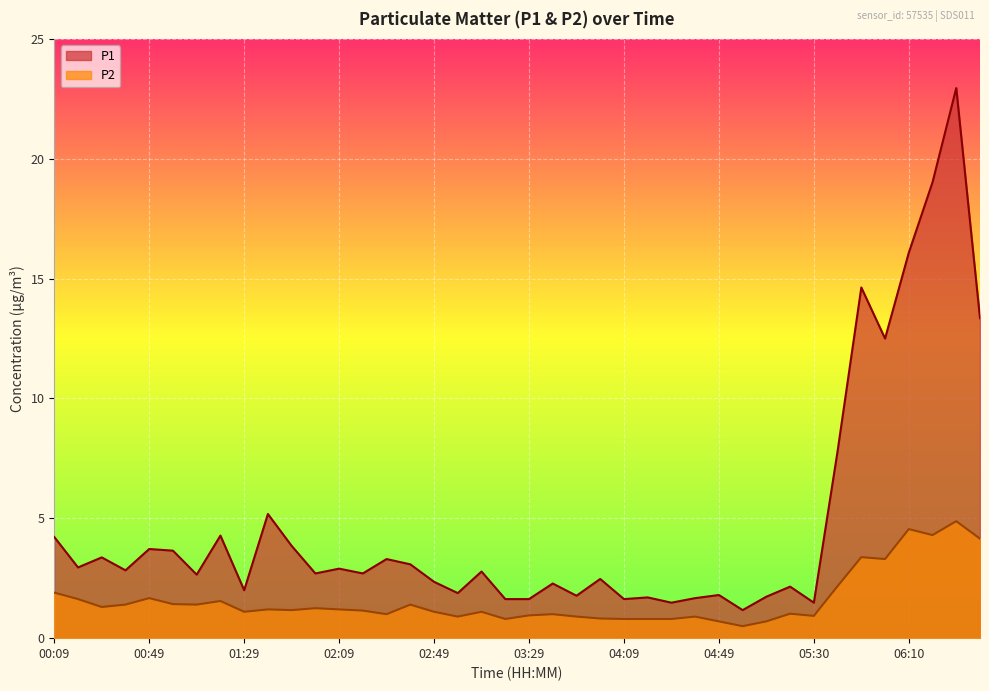

Between 02:59 and 06:10, which series saw the biggest shift?

P1